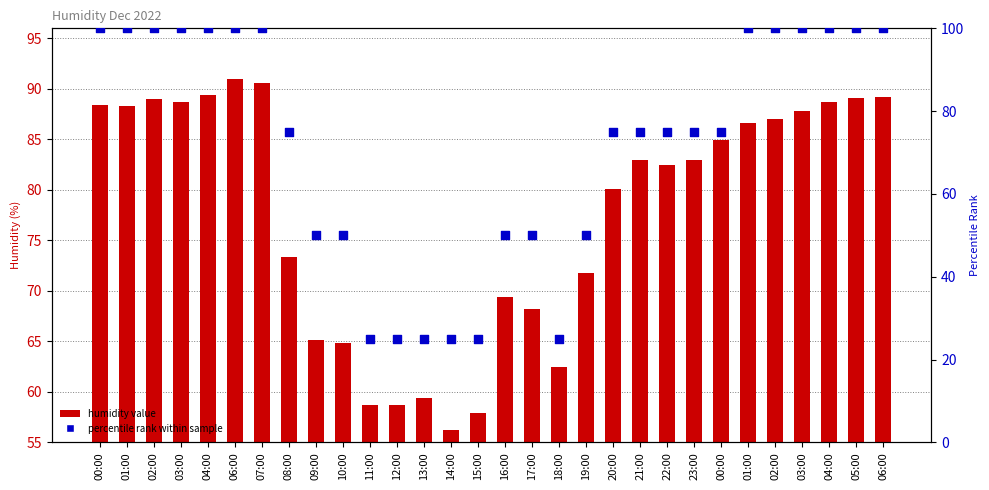

Which series has the largest Y range (max minus min)?

percentile rank within sample